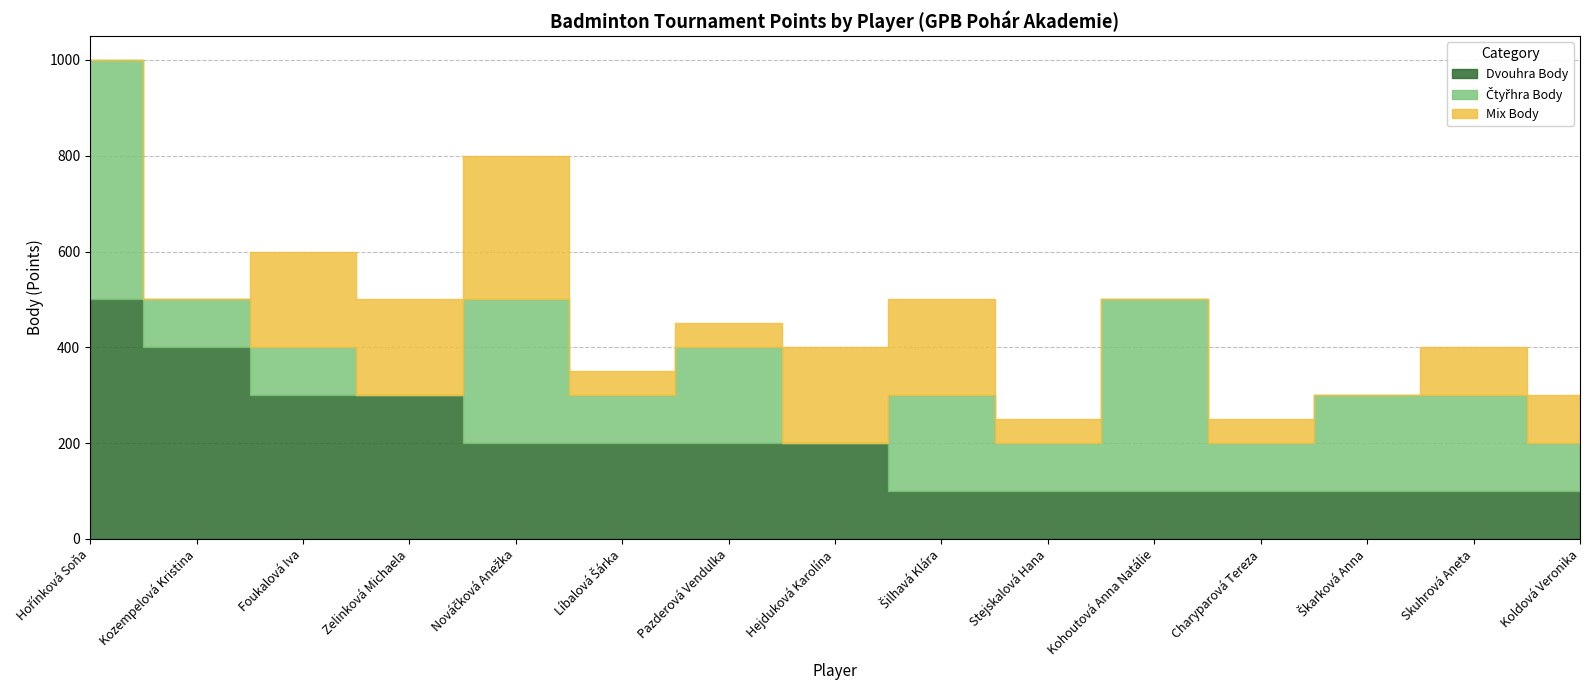

Reading left to right, list all the values displayed in this chart.

Dvouhra Body: Hořínková Soňa=500	Kozempelová Kristina=400	Foukalová Iva=300	Zelinková Michaela=300	Nováčková Anežka=200	Líbalová Šárka=200	Pazderová Vendulka=200	Hejduková Karolína=200	Šilhavá Klára=100	Stejskalová Hana=100	Kohoutová Anna Natálie=100	Charyparová Tereza=100	Škarková Anna=100	Skuhrová Aneta=100	Koldová Veronika=100
Čtyřhra Body: Hořínková Soňa=500	Kozempelová Kristina=100	Foukalová Iva=100	Zelinková Michaela=0	Nováčková Anežka=300	Líbalová Šárka=100	Pazderová Vendulka=200	Hejduková Karolína=0	Šilhavá Klára=200	Stejskalová Hana=100	Kohoutová Anna Natálie=400	Charyparová Tereza=100	Škarková Anna=200	Skuhrová Aneta=200	Koldová Veronika=100
Mix Body: Hořínková Soňa=0	Kozempelová Kristina=0	Foukalová Iva=200	Zelinková Michaela=200	Nováčková Anežka=300	Líbalová Šárka=50	Pazderová Vendulka=50	Hejduková Karolína=200	Šilhavá Klára=200	Stejskalová Hana=50	Kohoutová Anna Natálie=0	Charyparová Tereza=50	Škarková Anna=0	Skuhrová Aneta=100	Koldová Veronika=100